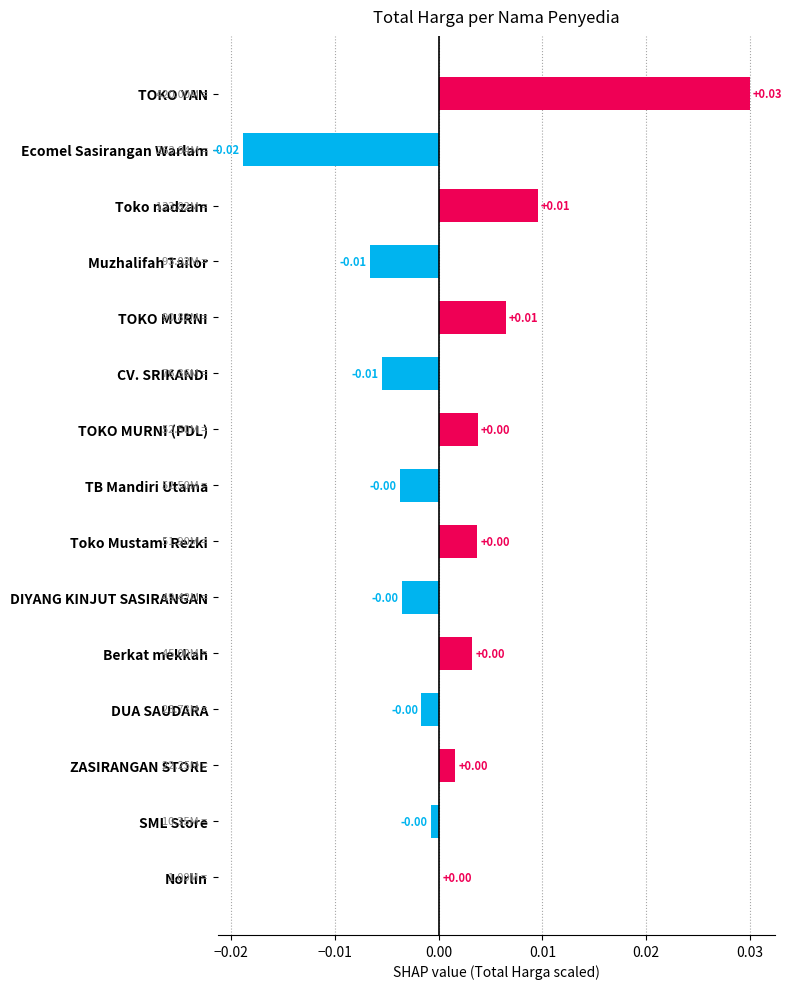

How many distinct data groups are displayed?

1